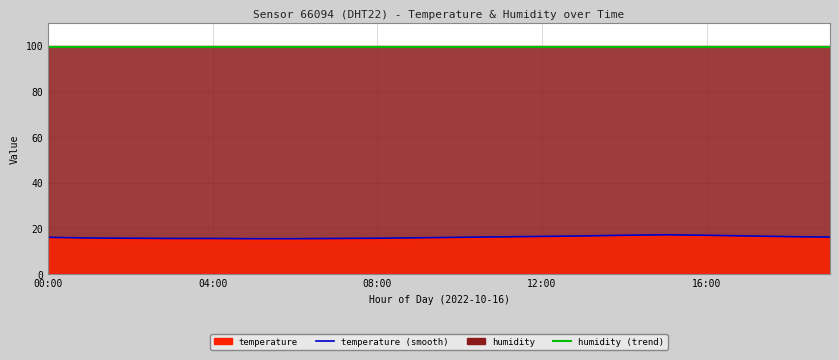

True or false: temperature (smooth) has more than 2 points higher than both neighbors.

False